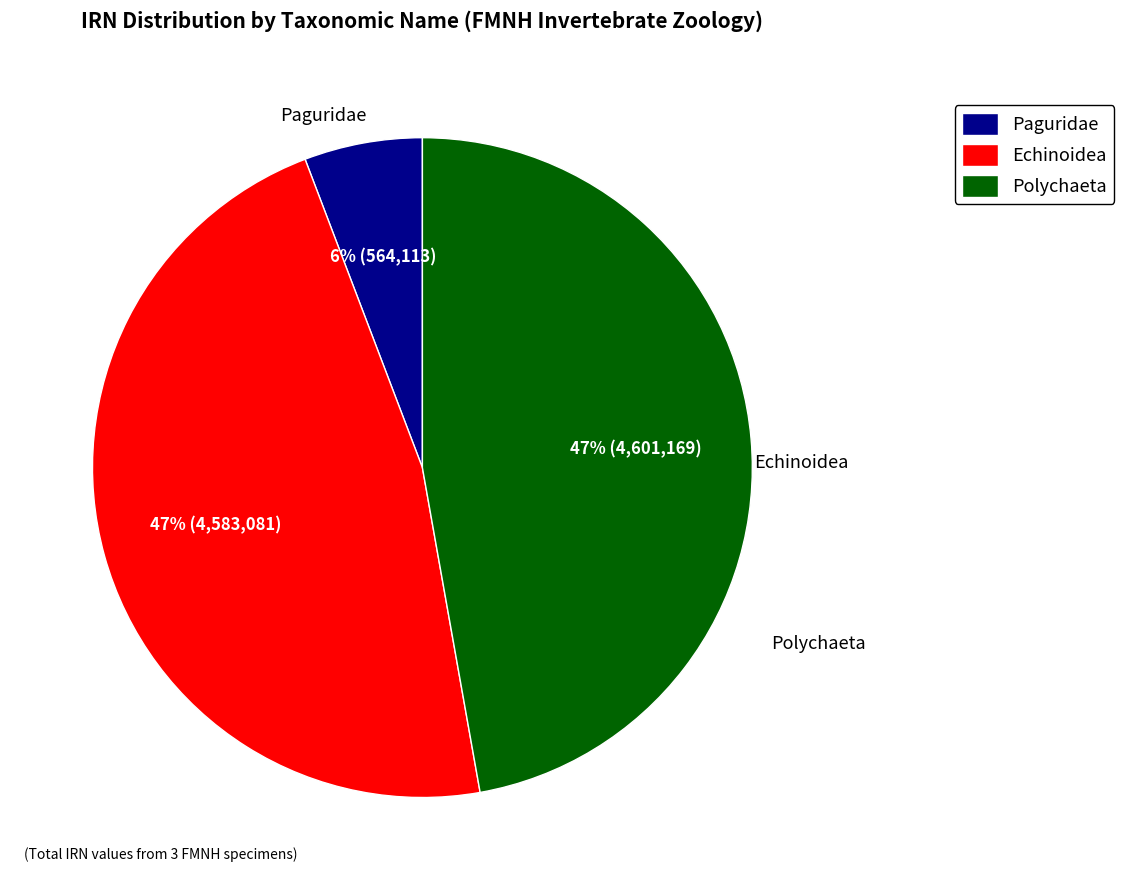

To the nearest percent, what is the difference between the Polychaeta and Paguridae slice percentages?

41%